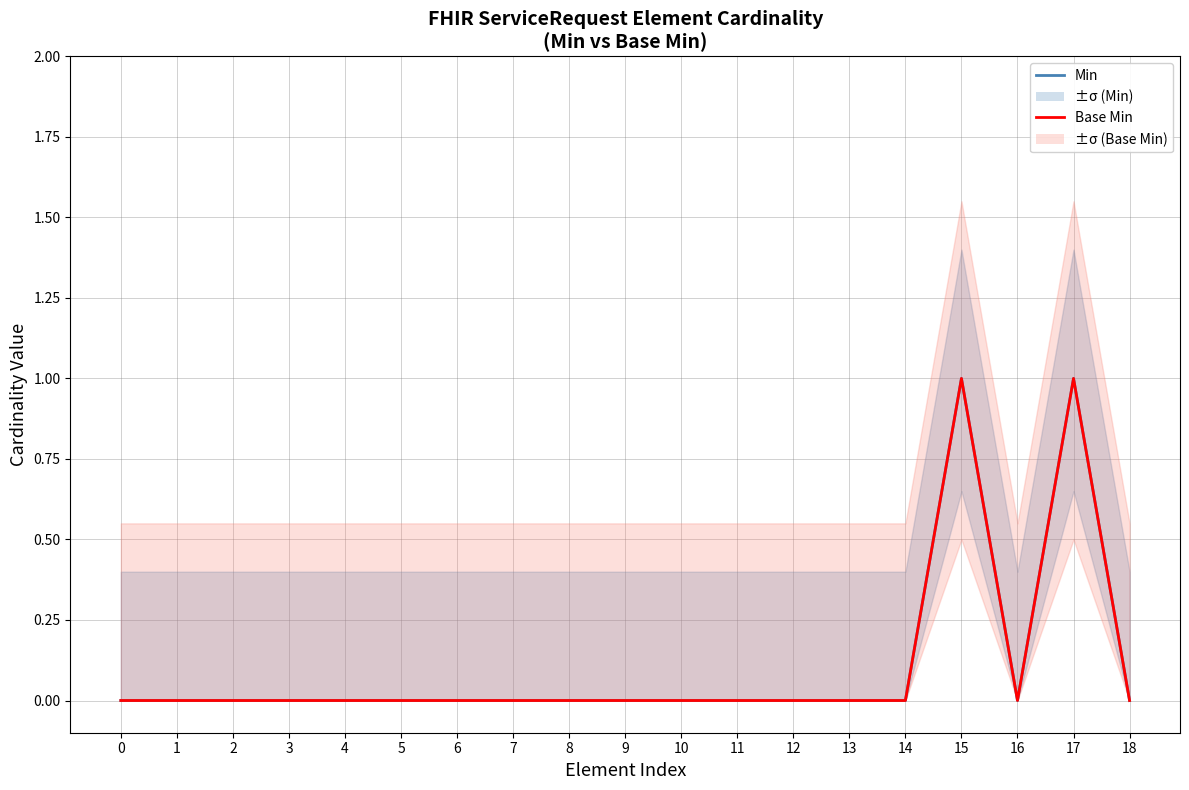

Does the chart have visible grid lines?

Yes